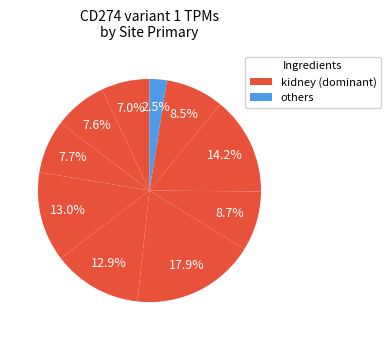

How many segments does this pie chart have?

10